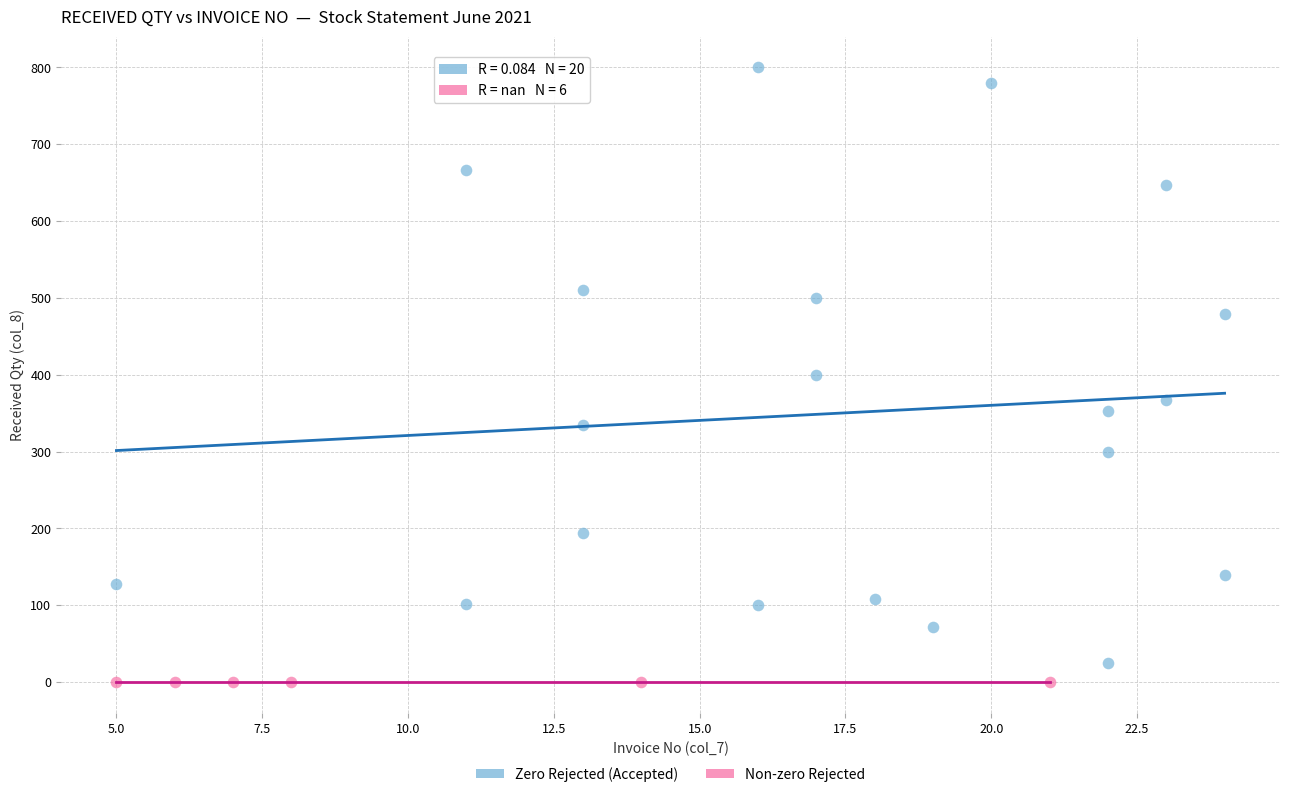

Which series contains the highest Y value?

Zero Rejected (Accepted)